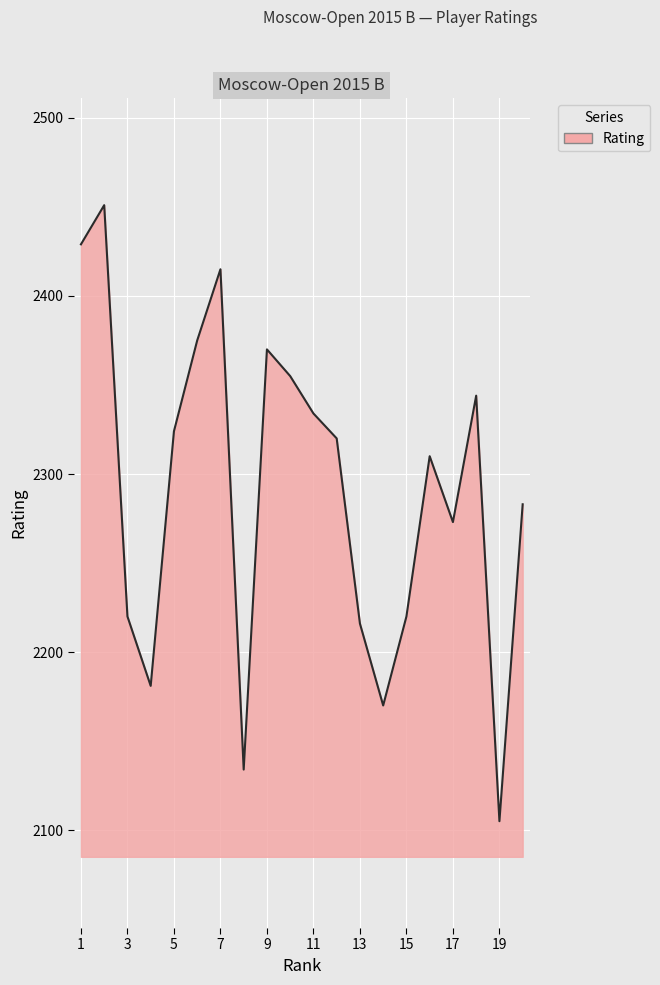

What is the minimum value shown in the chart?

2105